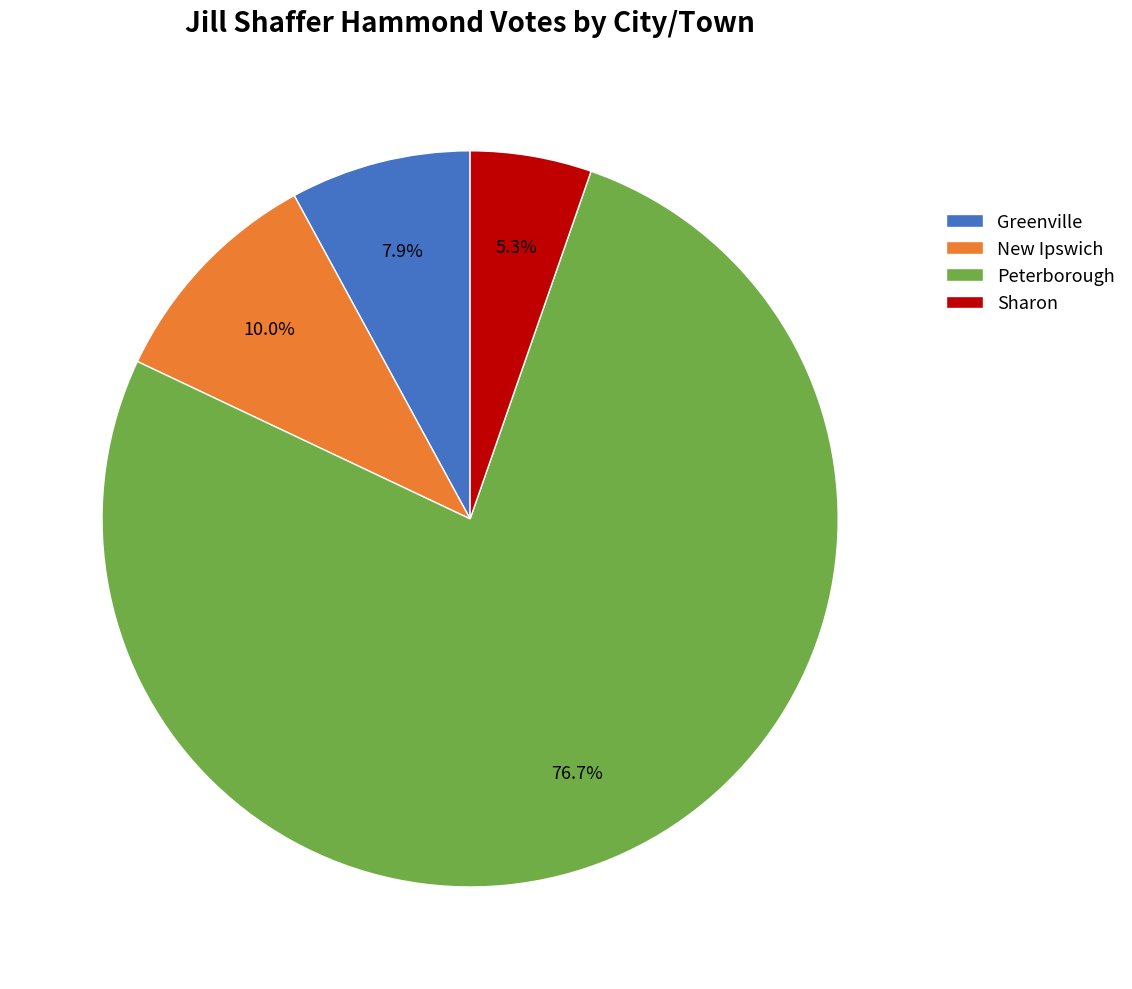

Combined, do Greenville and New Ipswich account for over 50%?

No